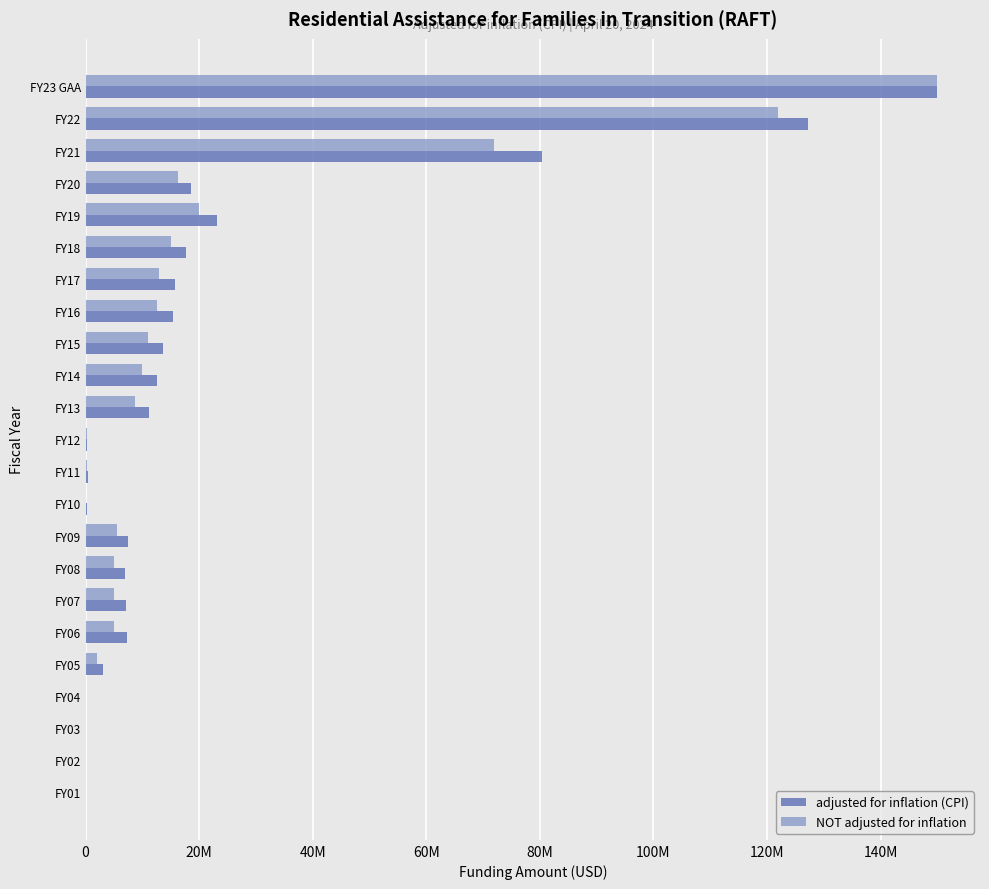

What are all the series names shown in the legend?

adjusted for inflation (CPI), NOT adjusted for inflation